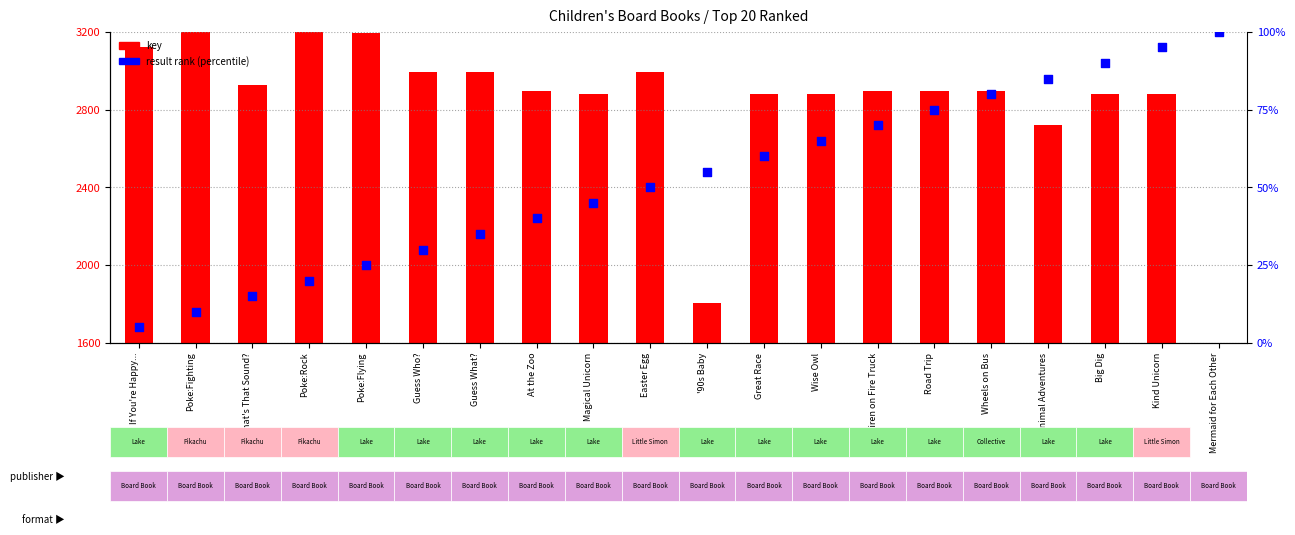

Which series contains the lowest Y value?

result rank %